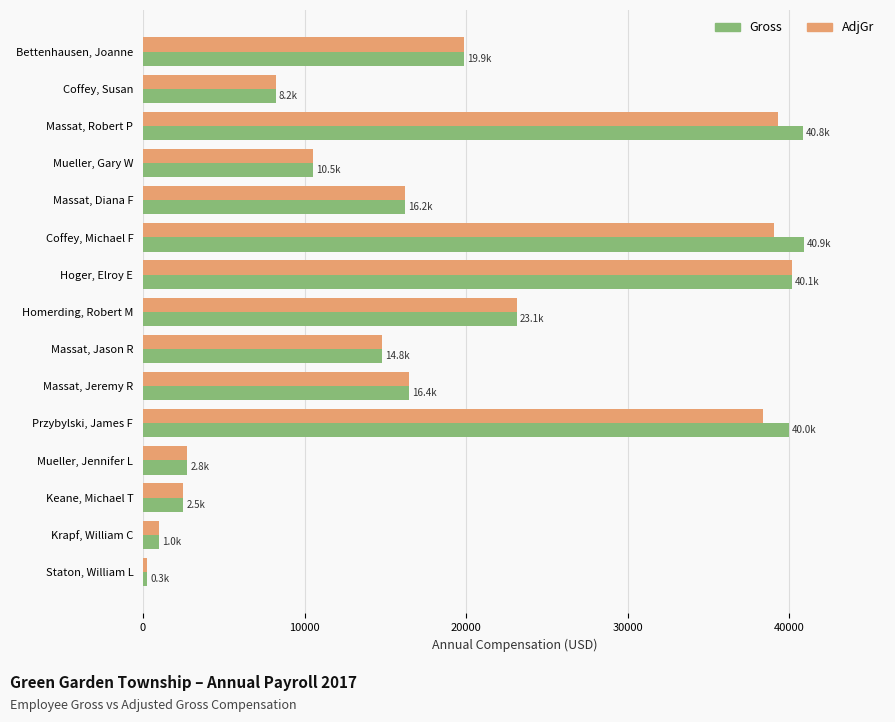

Which series has the widest spread of values?

Gross